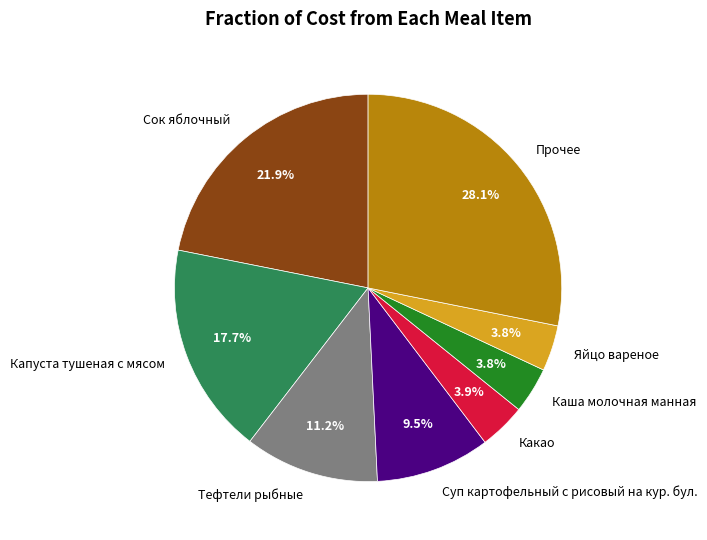

Does Тефтели рыбные represent more than half of the total?

No